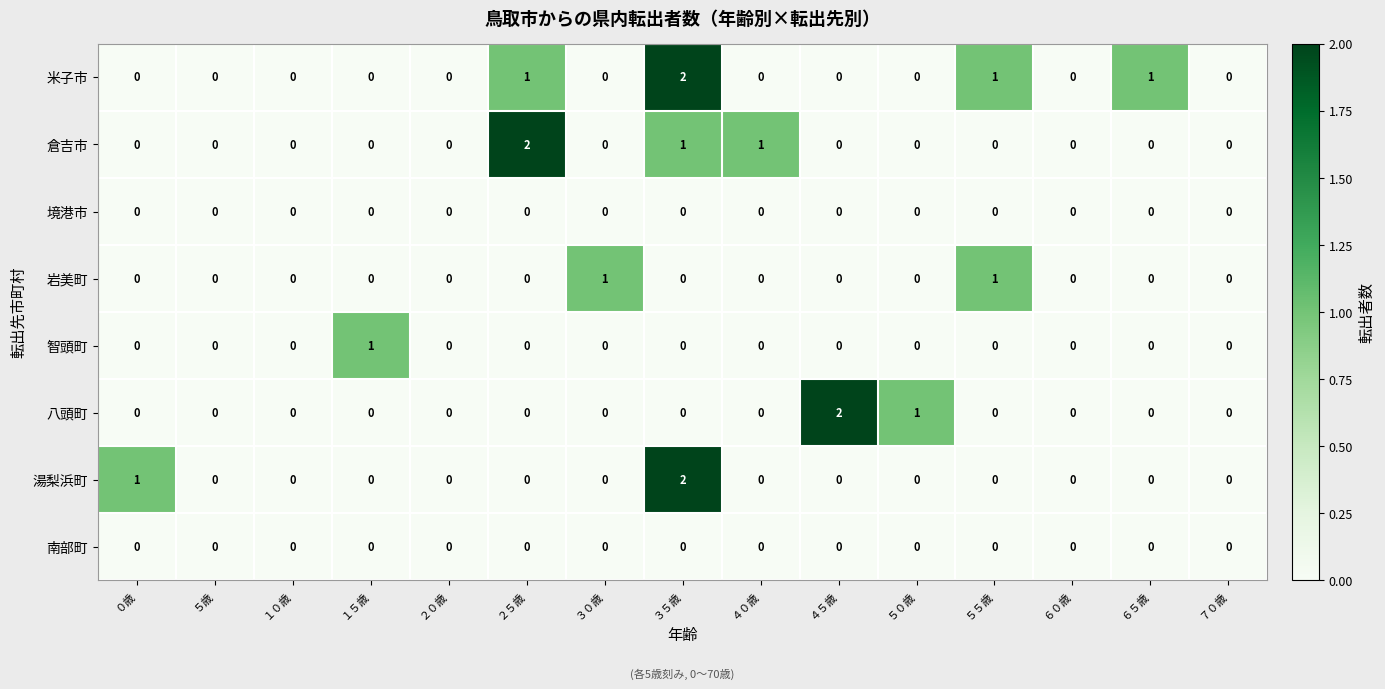

True or false: 八頭町 has a value of 0 at ２０歳.

True